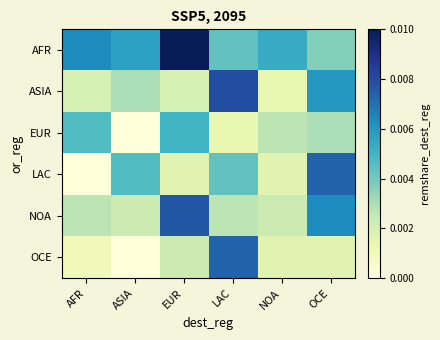

Which series changed the most between NOA and OCE?

LAC